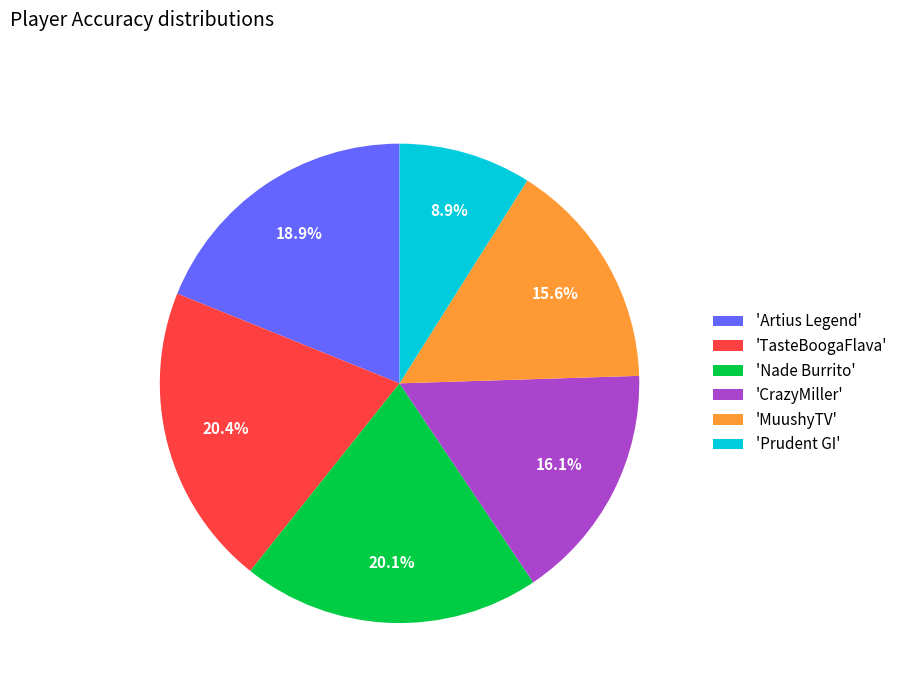

Is there a majority slice in this chart?

No